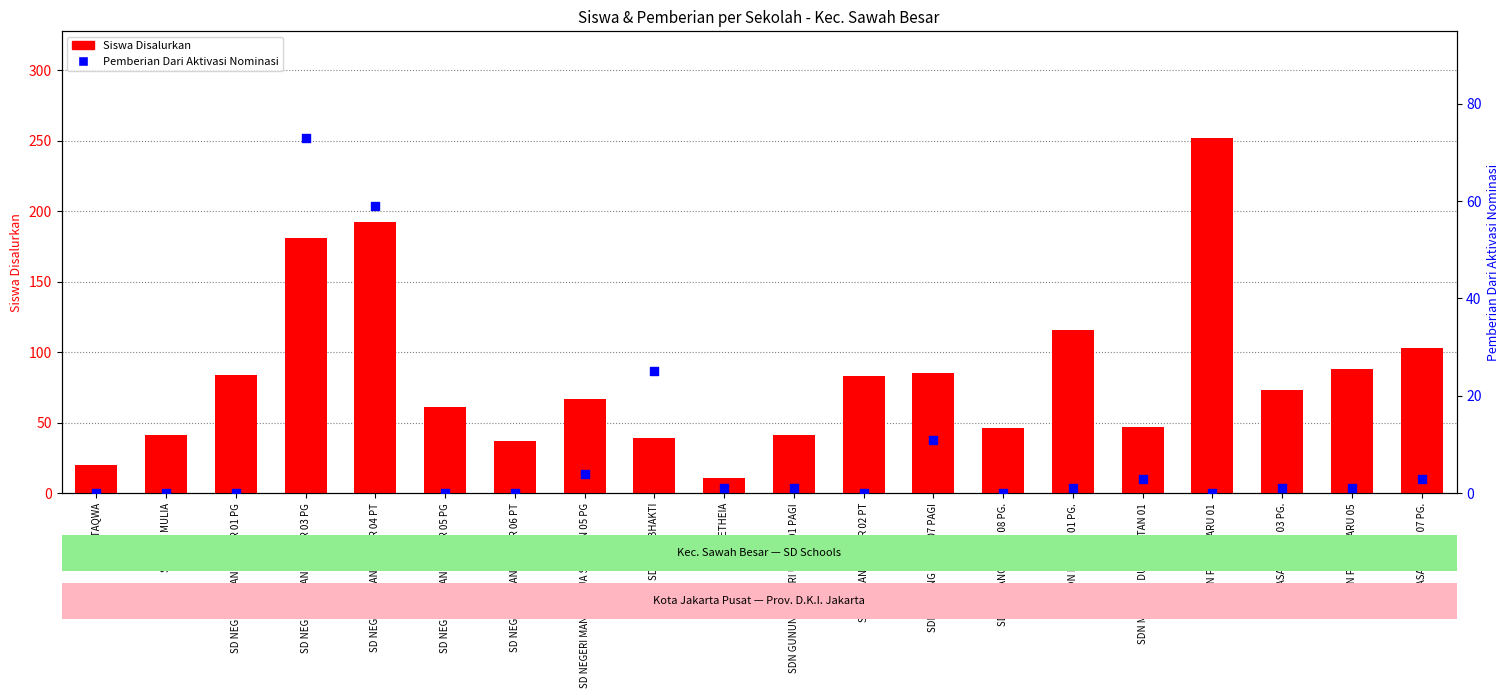

Which series has the largest total across all categories?

Siswa Disalurkan